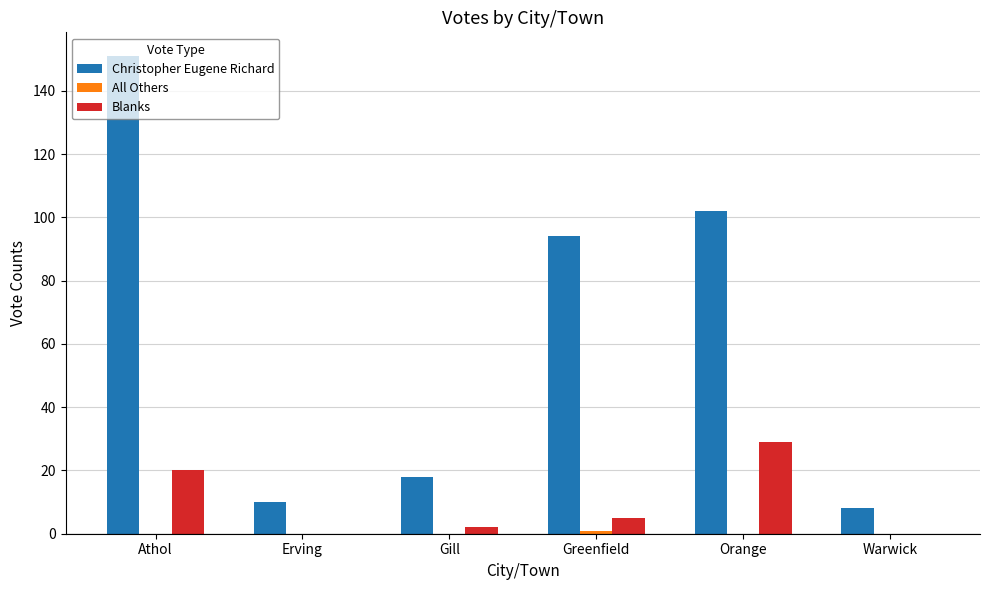

True or false: Blanks has a value of 17 at Warwick.

False